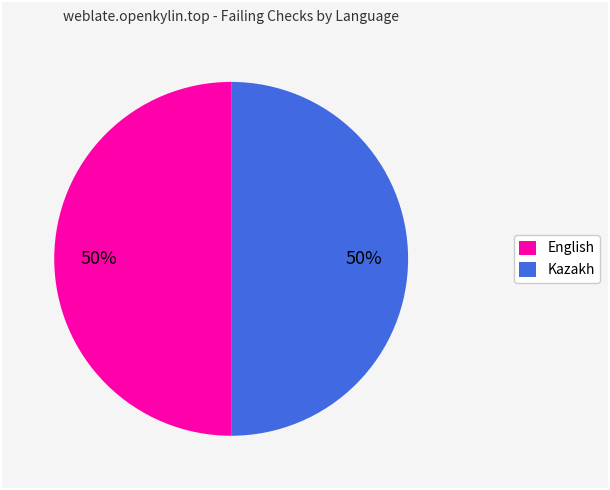

Is the sum of English and Kazakh greater than half?

Yes